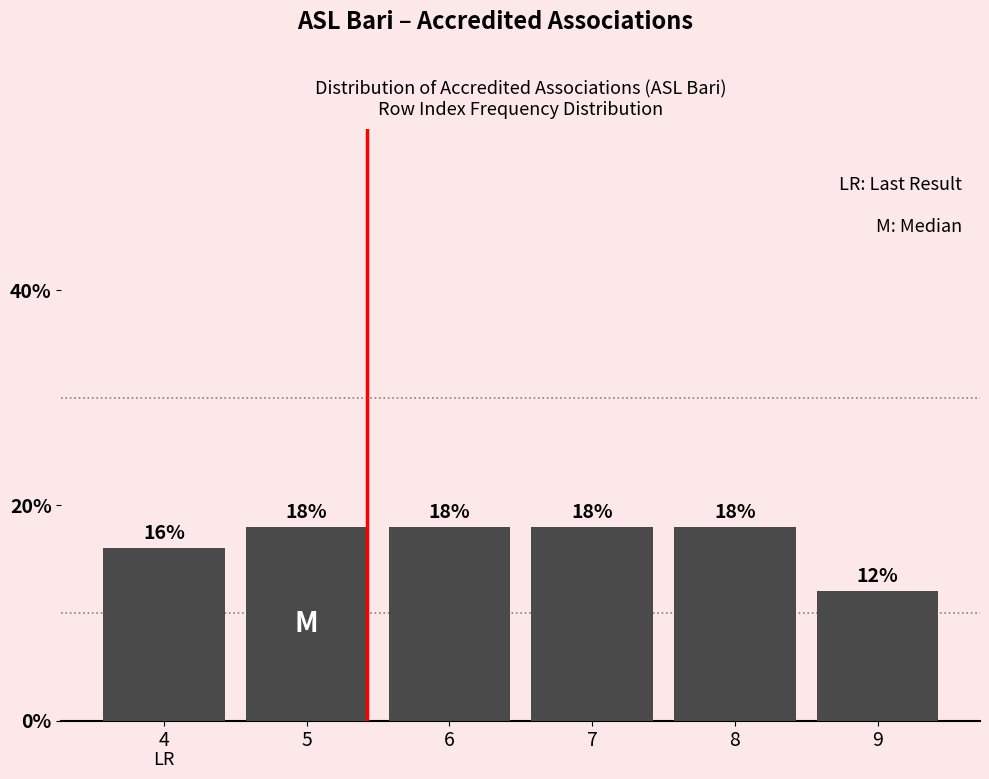

Reading left to right, extract all data points from this chart.

16	18	18	18	18	12